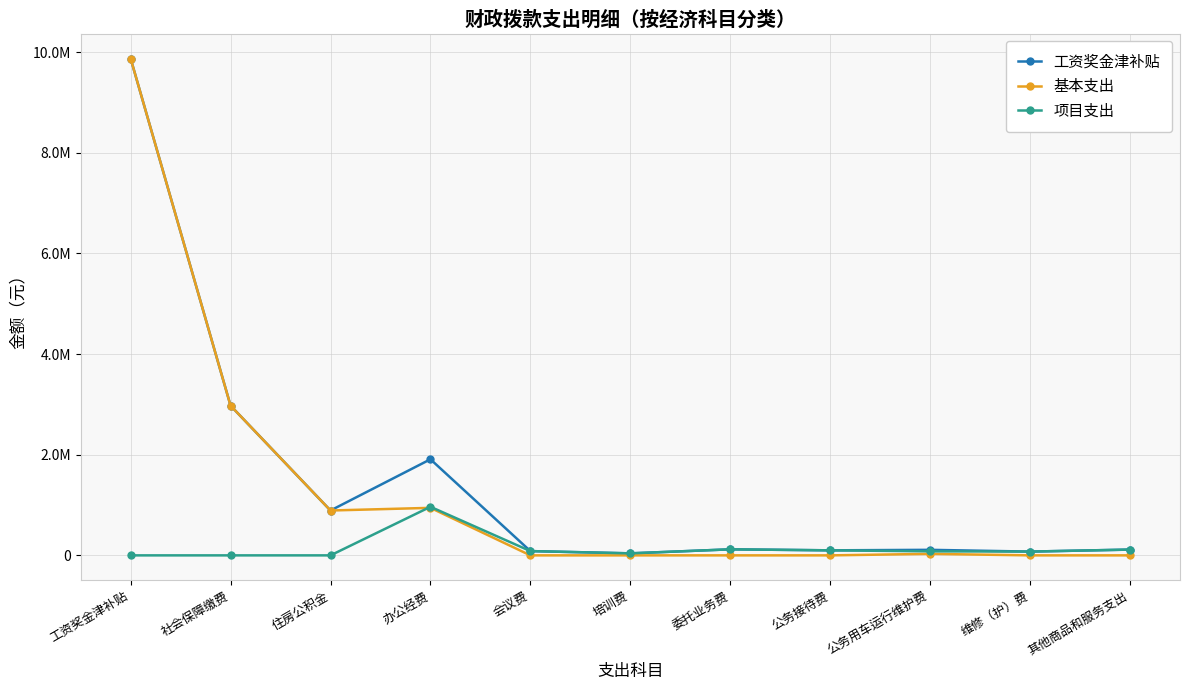

True or false: 基本支出 has a value of 4832391.0 at 维修（护）费.

False